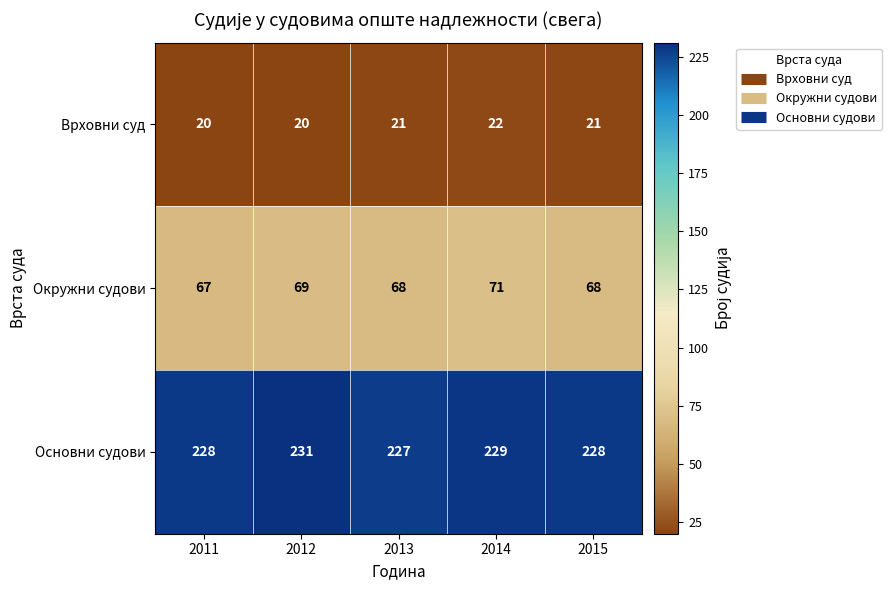

What is the spread (max minus min) of values at 2013?

206